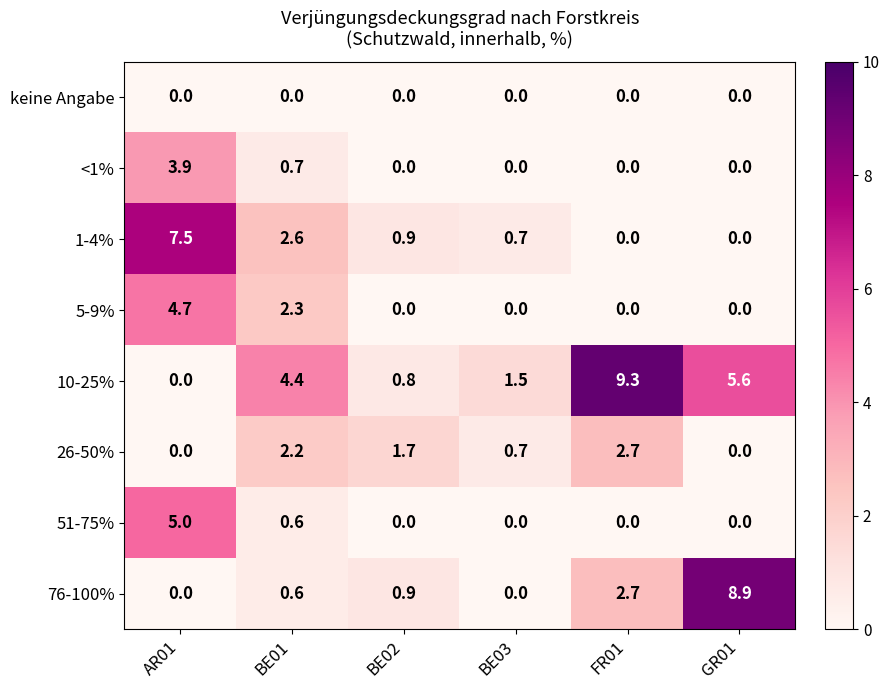

What is the difference between the second highest and second lowest values in the 26-50% series?

2.2